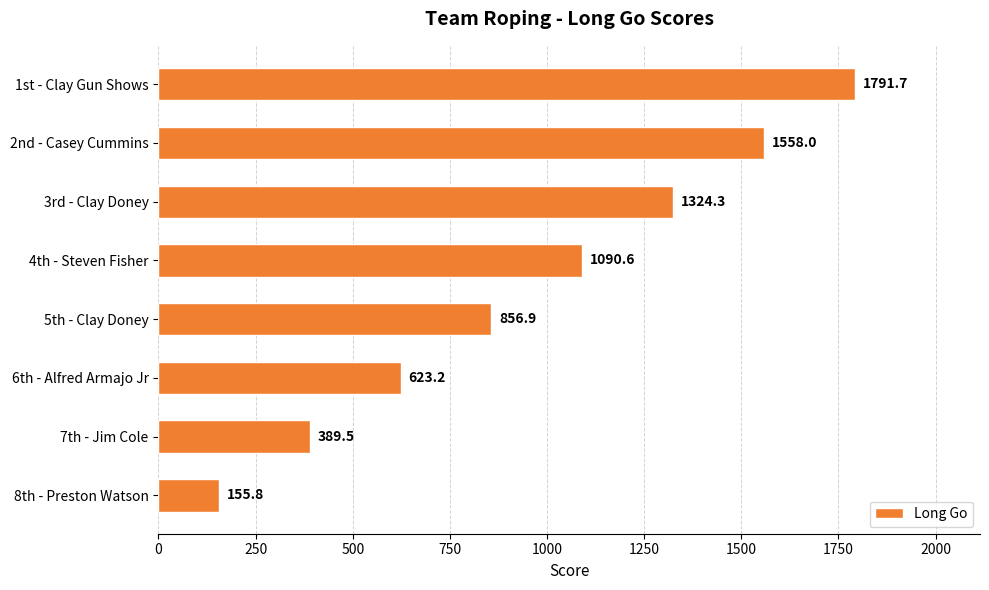

What is the smallest value displayed?

155.8